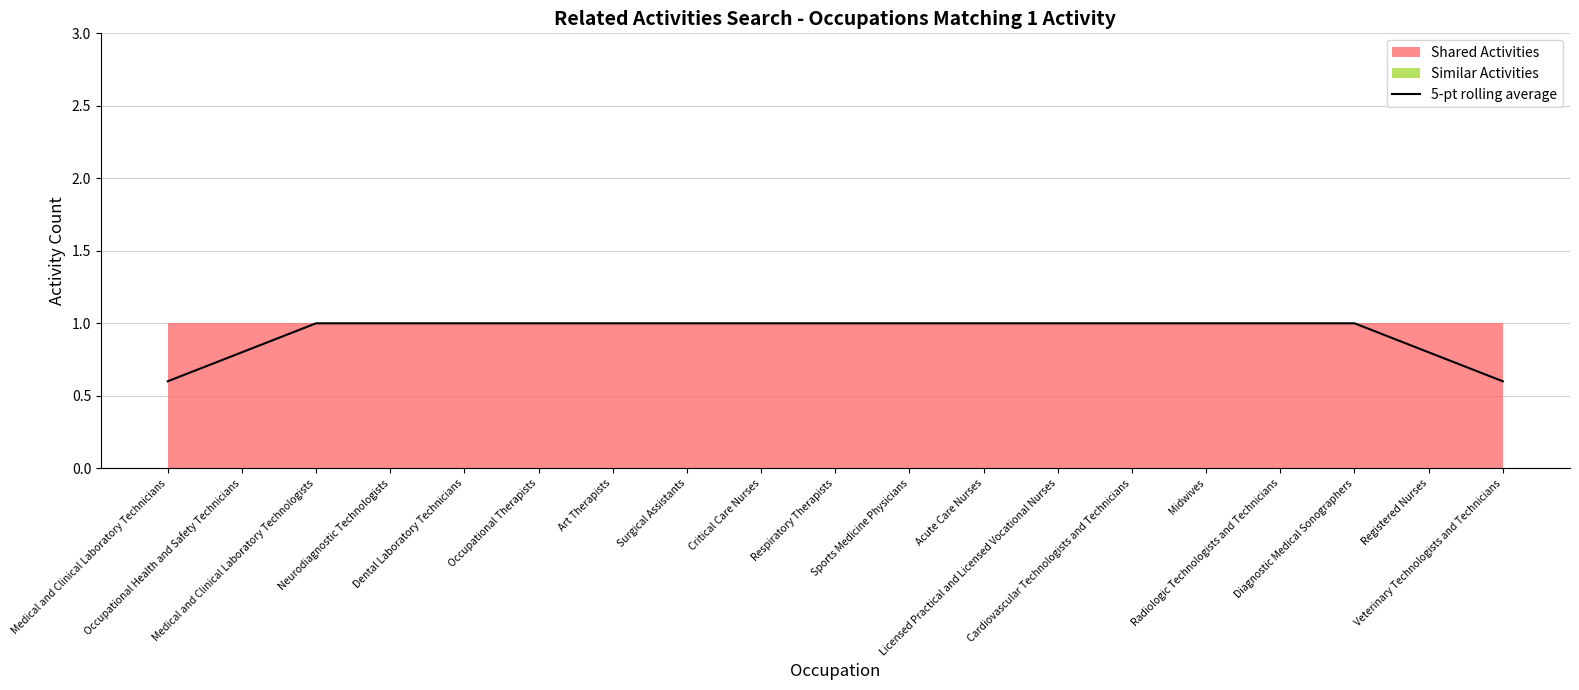

How many lines are shown in the chart?

1